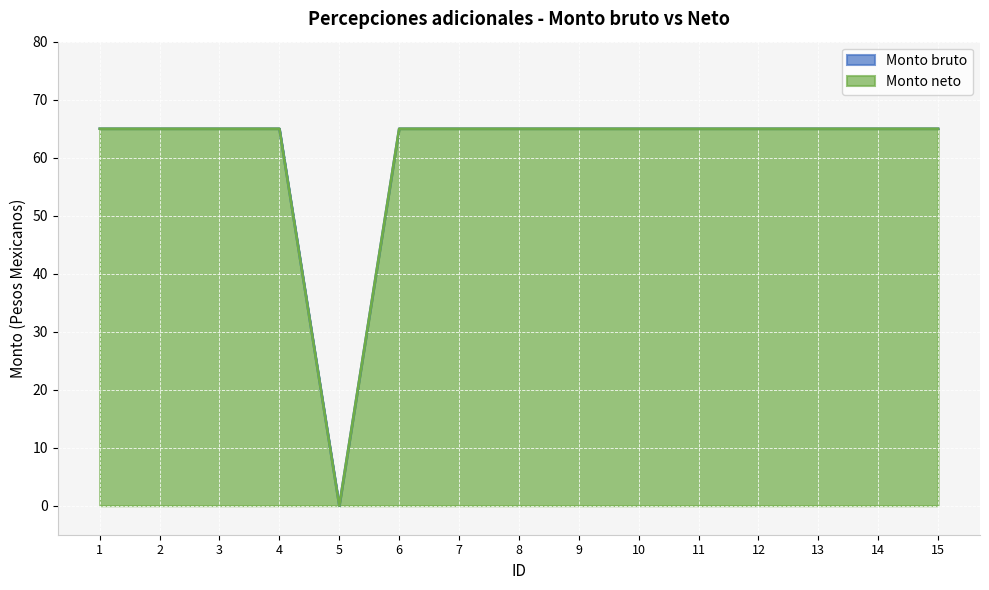

The value of Monto bruto at 10 is 65. True or false?

True